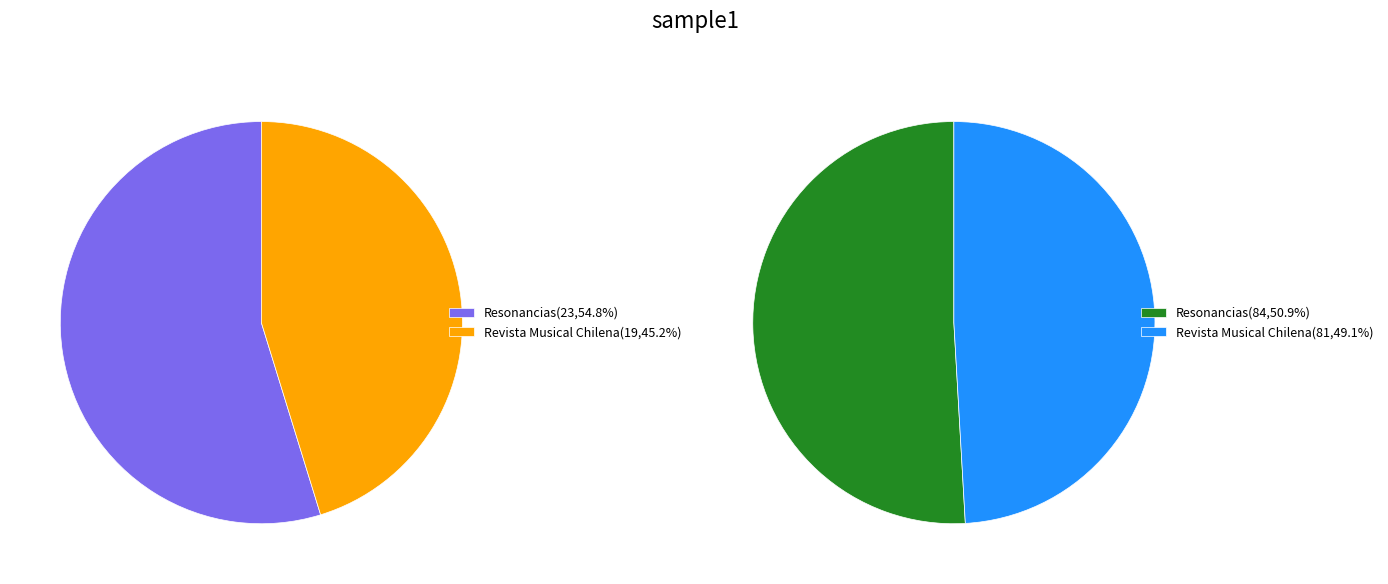

Count the number of slices in the pie.

2